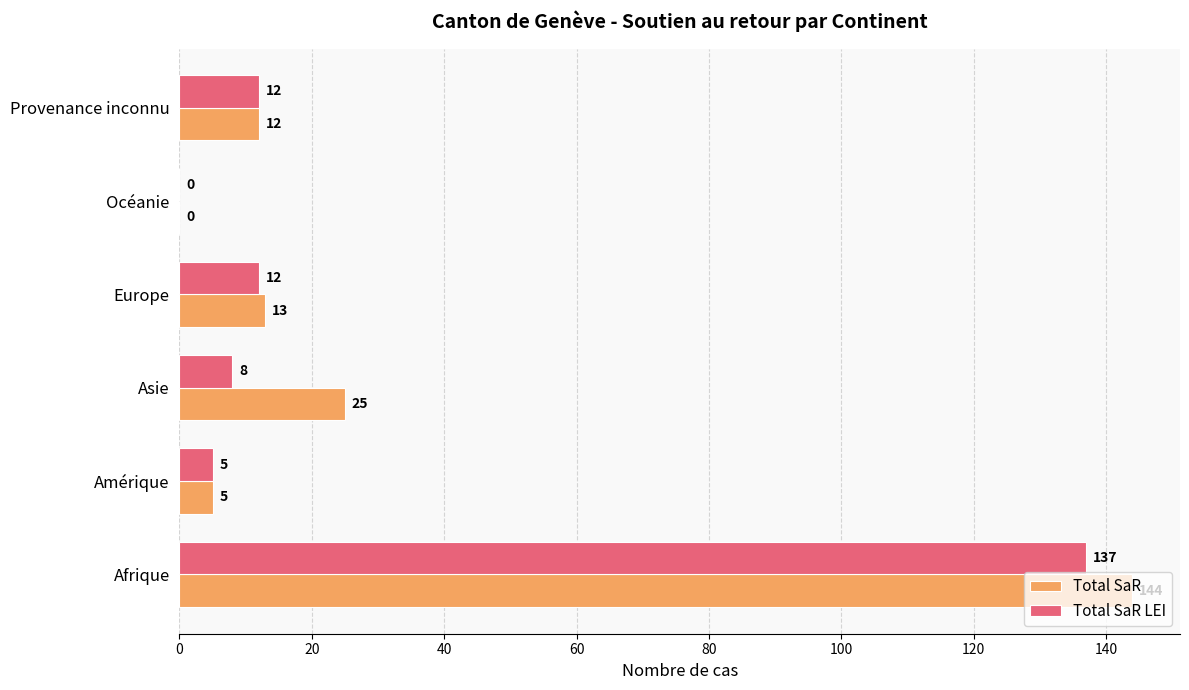

What is the sum of all Total SaR values?

199